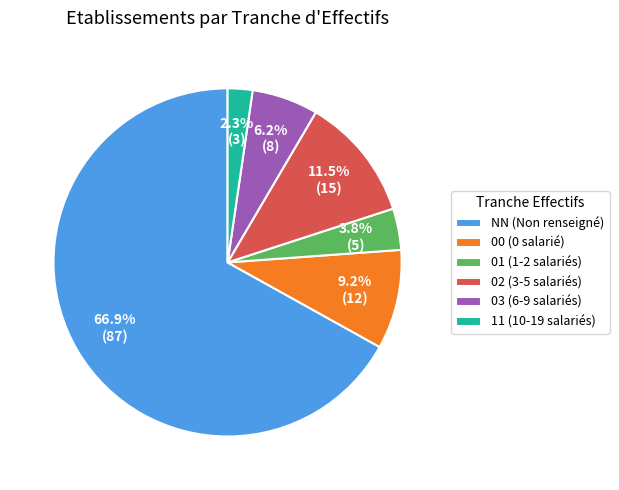

Does any single category account for the majority?

Yes